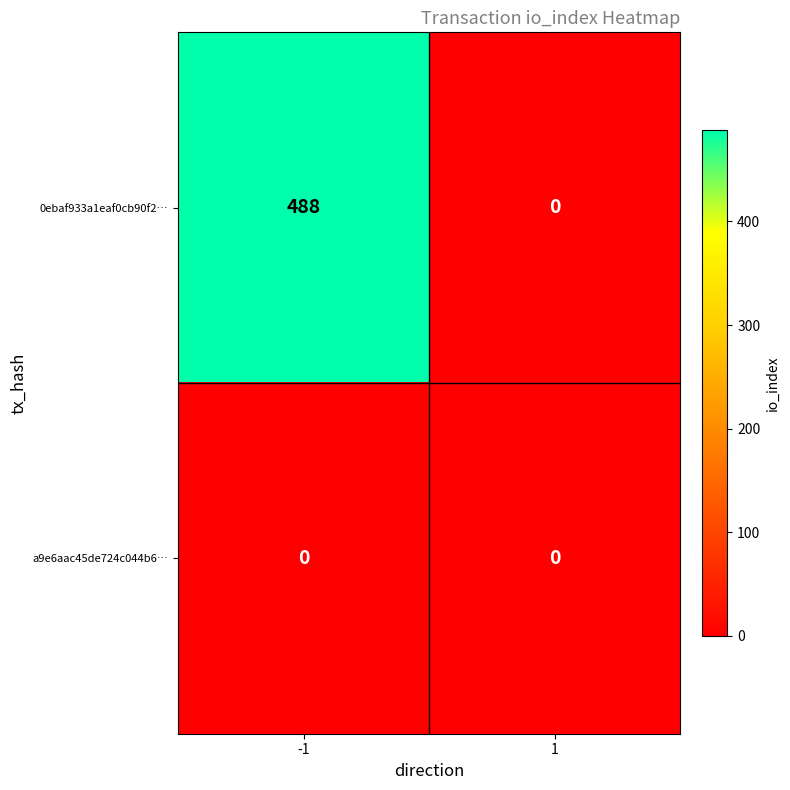

Reading left to right, extract all data points from this chart.

0ebaf933a1eaf0cb90f2…: -1=488	1=0
a9e6aac45de724c044b6…: -1=0	1=0